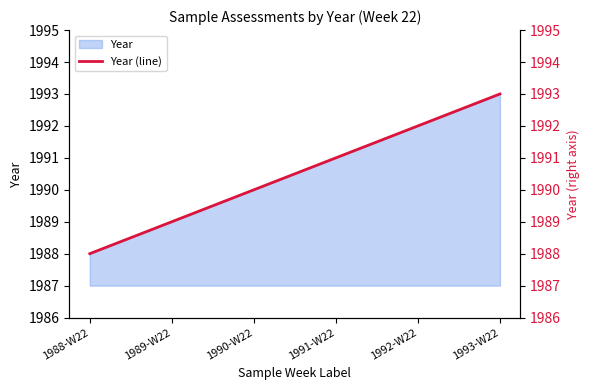

Rank the categories by value from highest to lowest.

1993-W22, 1992-W22, 1991-W22, 1990-W22, 1989-W22, 1988-W22